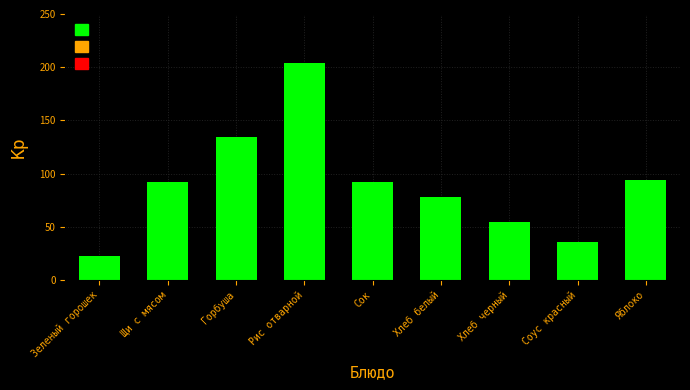

What is the maximum value shown in the chart?

203.5